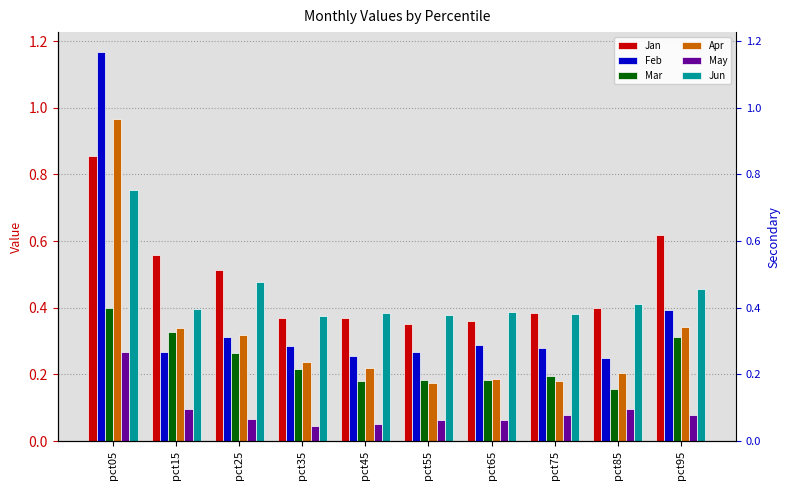

Which label corresponds to the largest value in the chart?

pct05